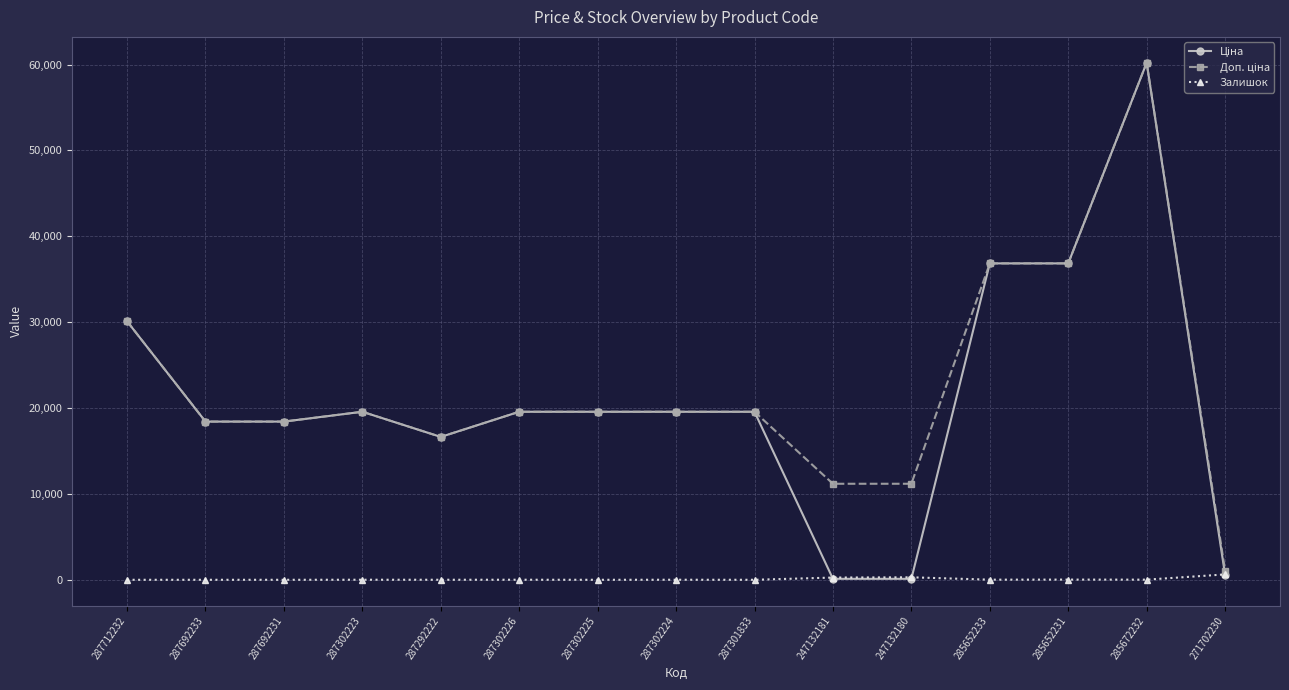

At which category is the sum across all series the highest?

285672232